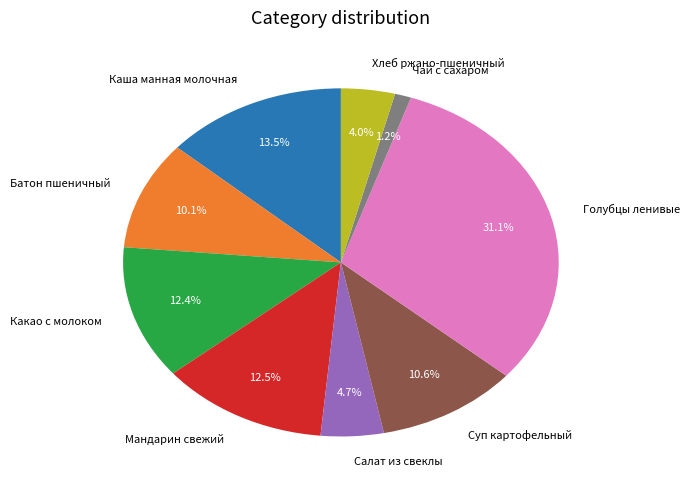

How many slices are in this pie chart?

9